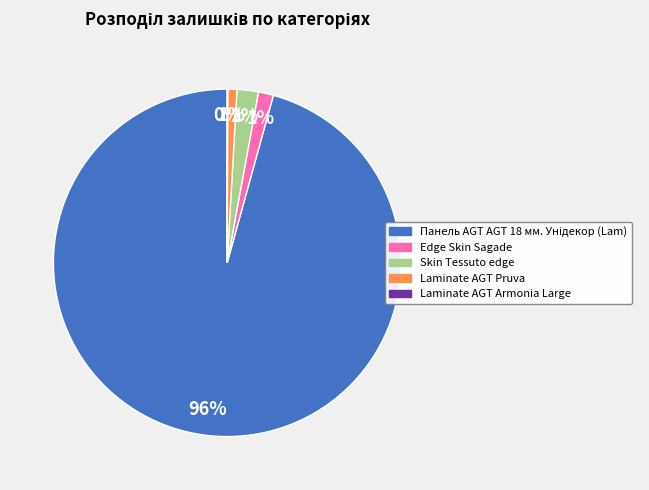

Between Edge Skin Sagade and Skin Tessuto edge, which is larger?

Skin Tessuto edge